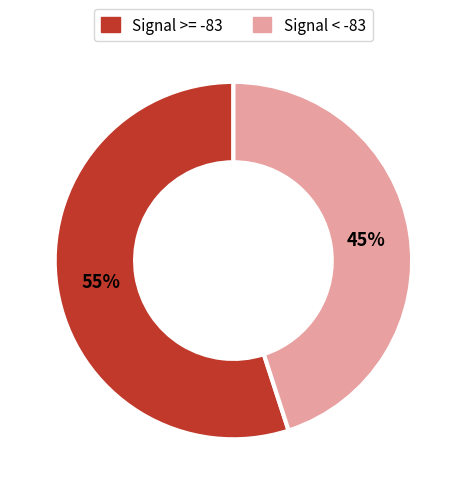

Is there a majority slice in this chart?

Yes